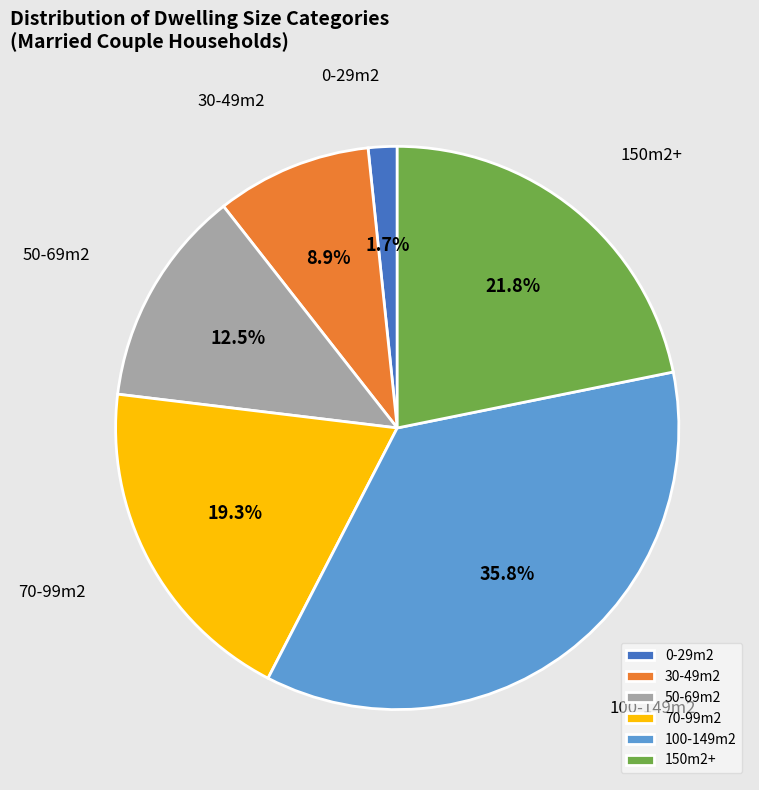

Which category has the biggest portion of the pie?

100-149m2